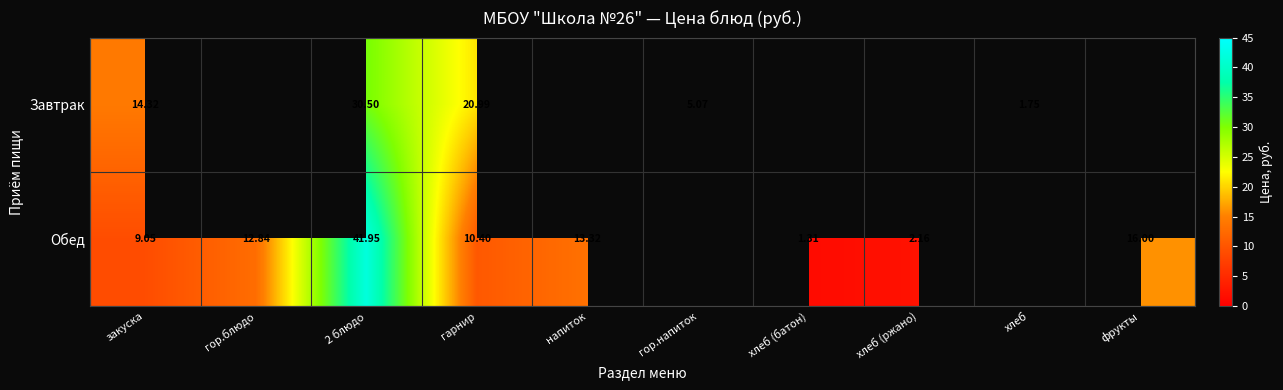

Which label corresponds to the smallest value in the chart?

хлеб (батон)